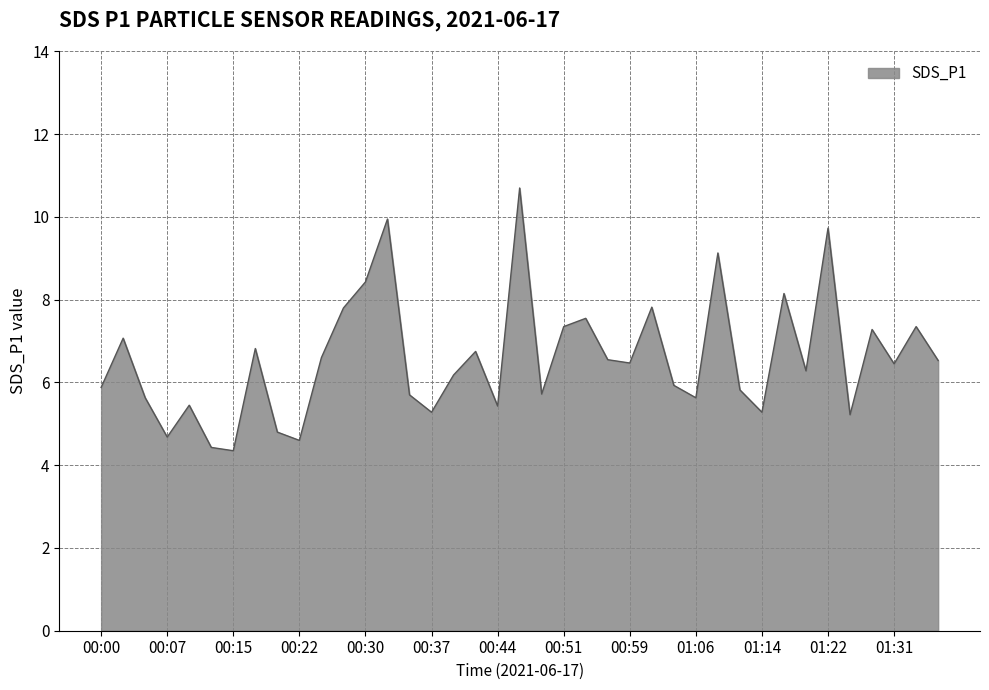

What is the maximum value shown in the chart?

10.7